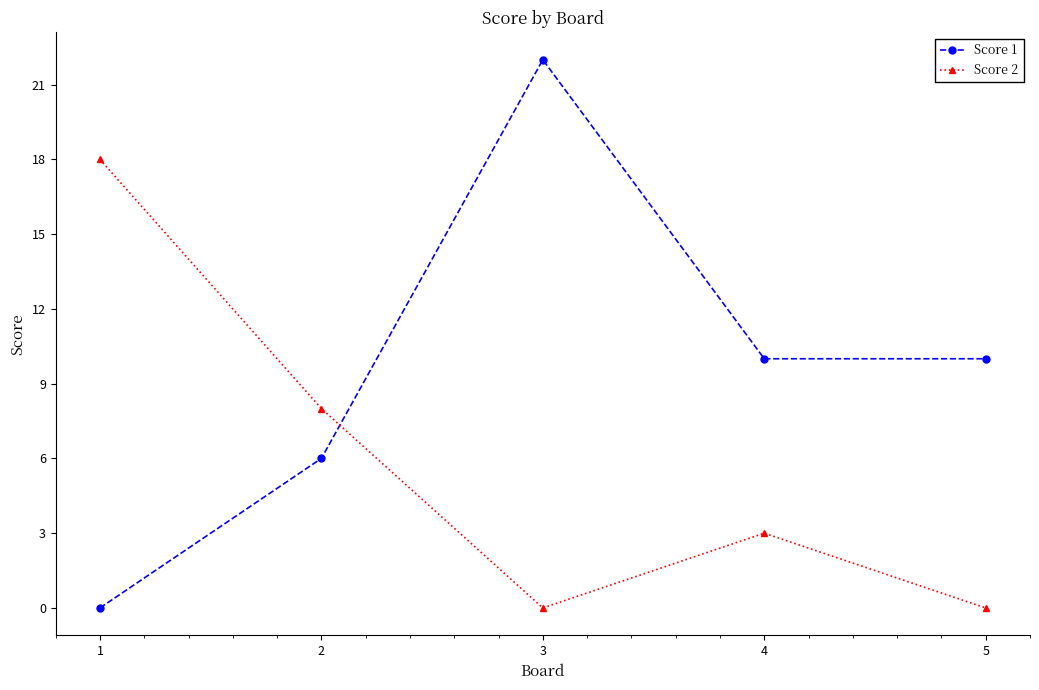

How many lines are shown in the chart?

2